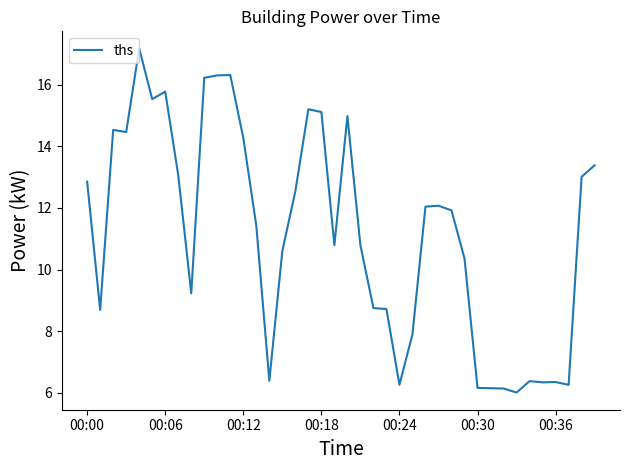

What is the smallest value displayed?

6.0